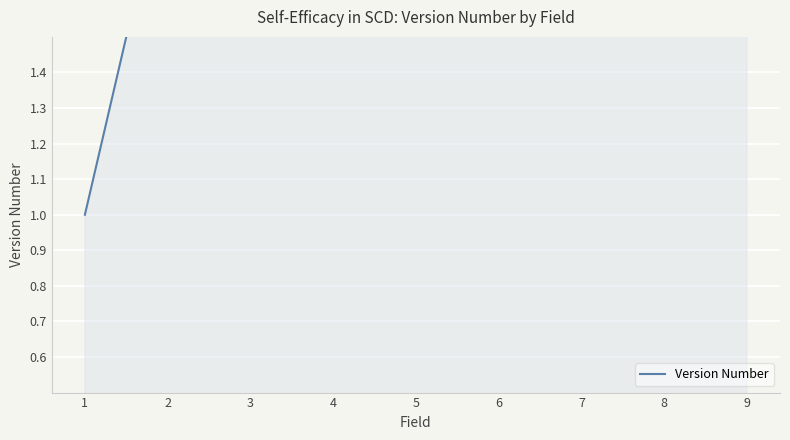

True or false: the data shows 5 at 3.

False